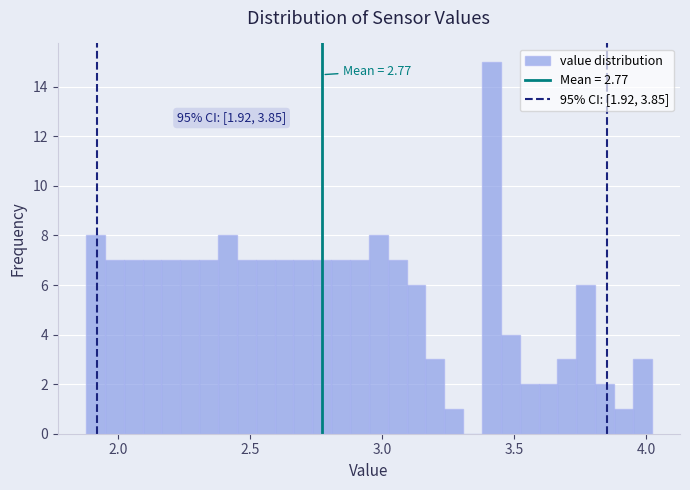

Around what value on the x-axis is the tallest bar? Give the approximate position of its centre, as read against the axis.

3.40